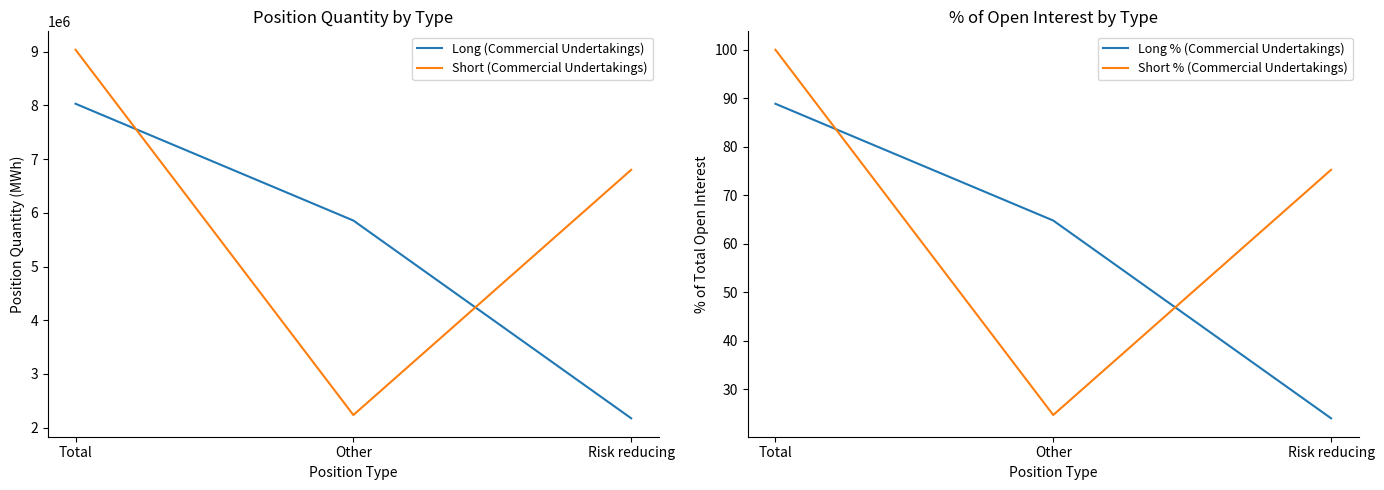

How many lines are shown in the chart?

4